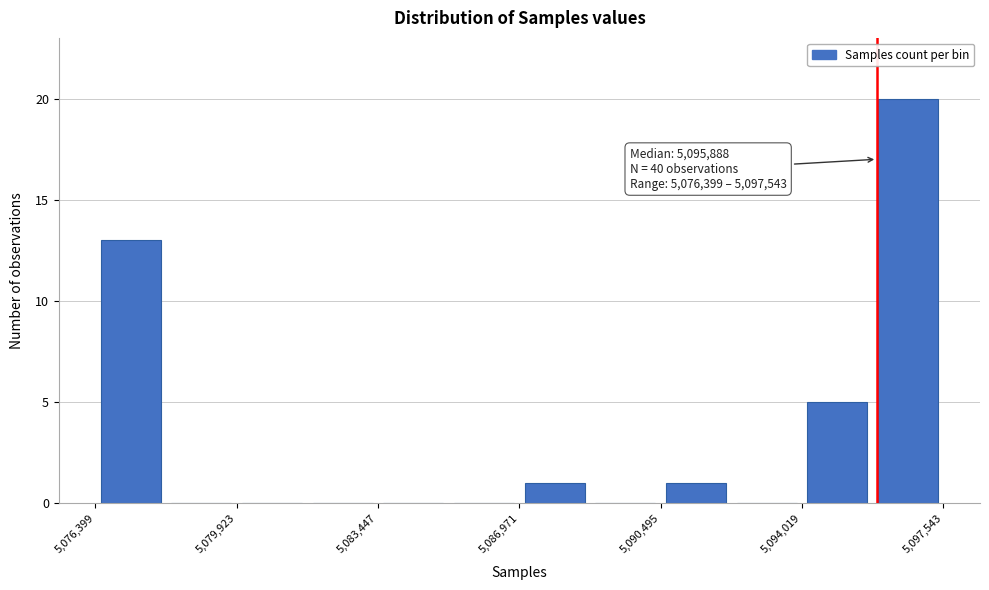

Around what value on the x-axis is the tallest bar? Give the approximate position of its centre, as read against the axis.

5096500